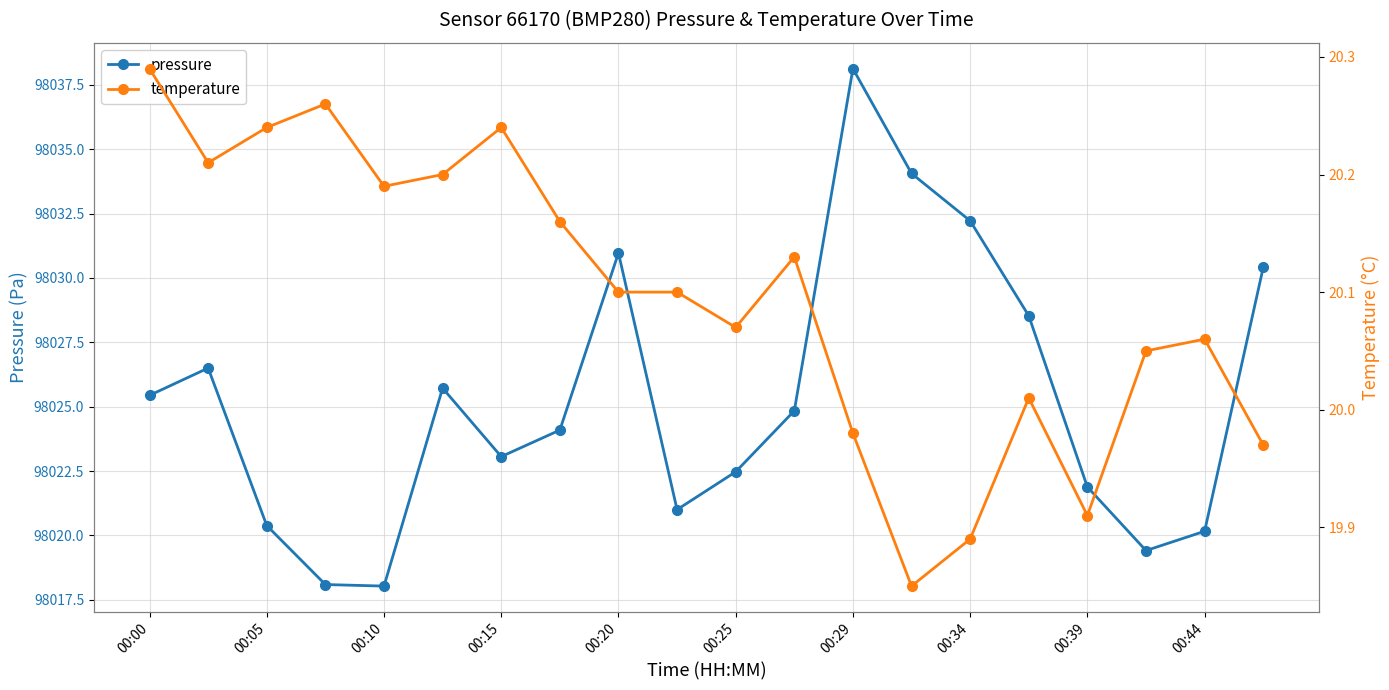

What is the difference between the maximum and second lowest values in the pressure series?

20.0